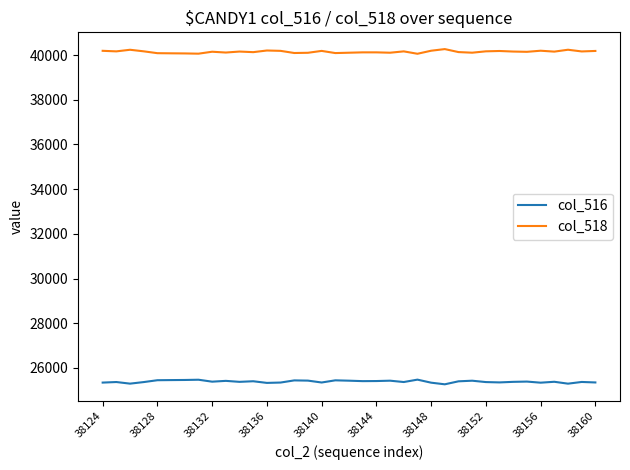

Rank the series by their average value, from highest to lowest.

col_518, col_516